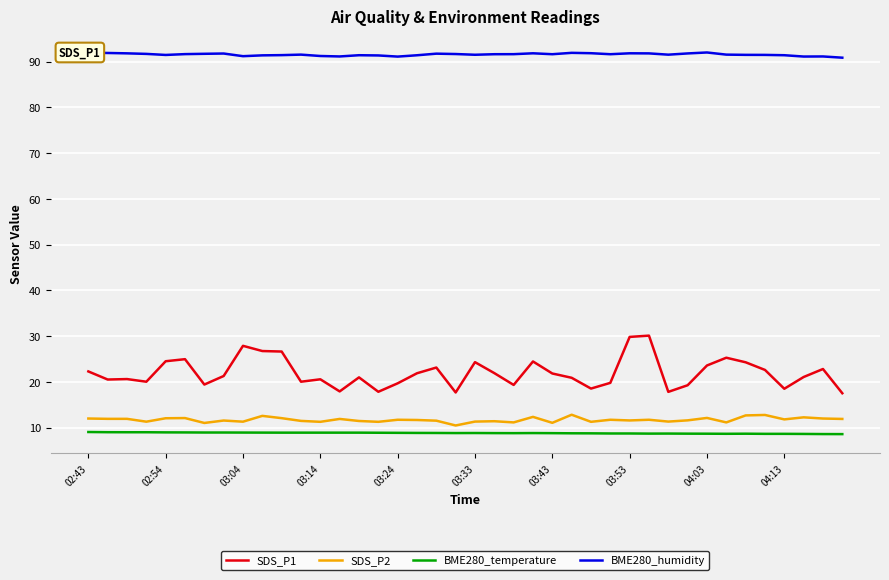

What is the greatest value displayed?

92.0